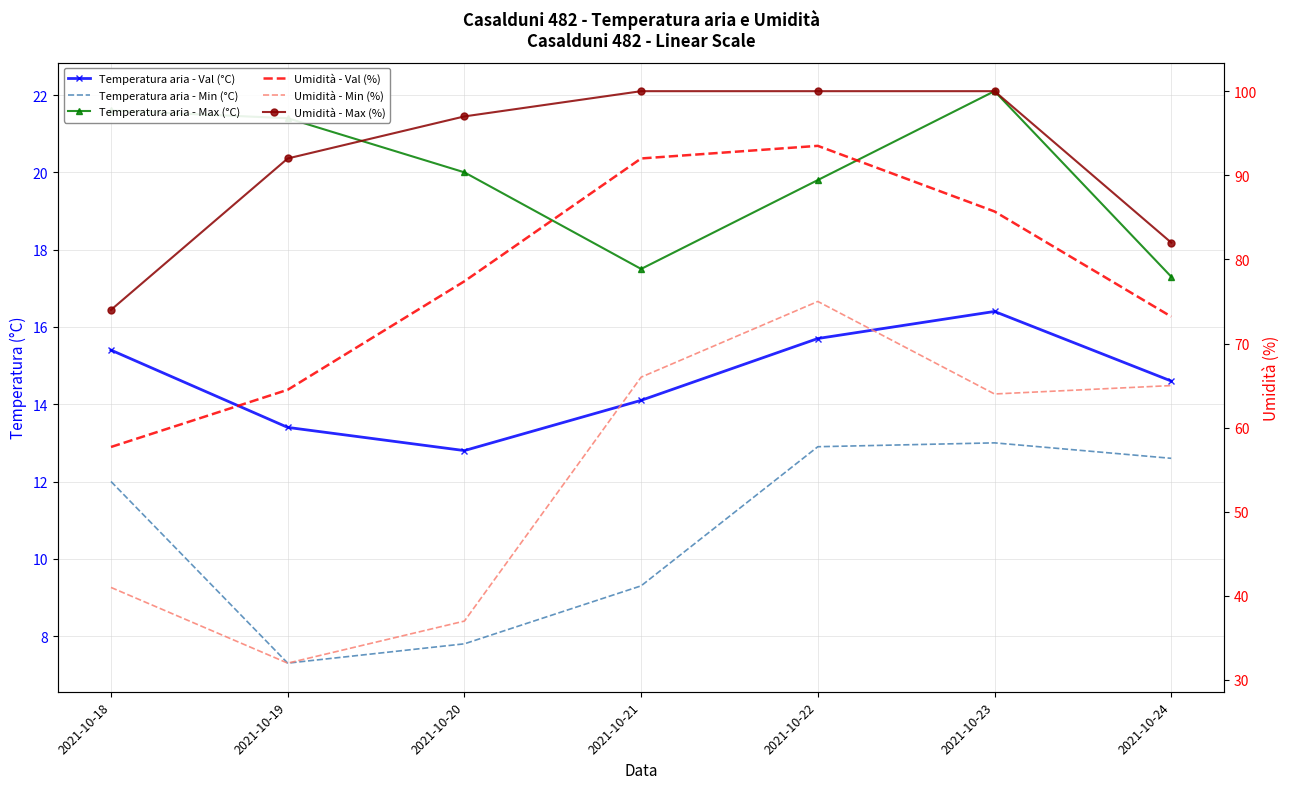

How many values in the Umidità - Val (%) series exceed 77?

4